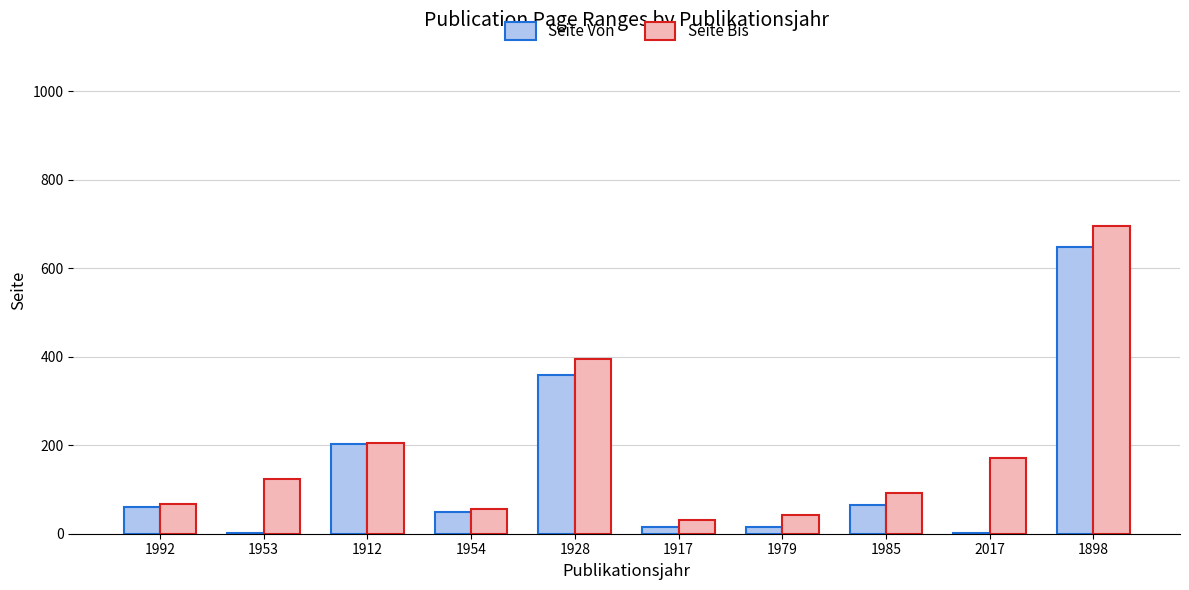

At which category is the sum across all series the highest?

1898